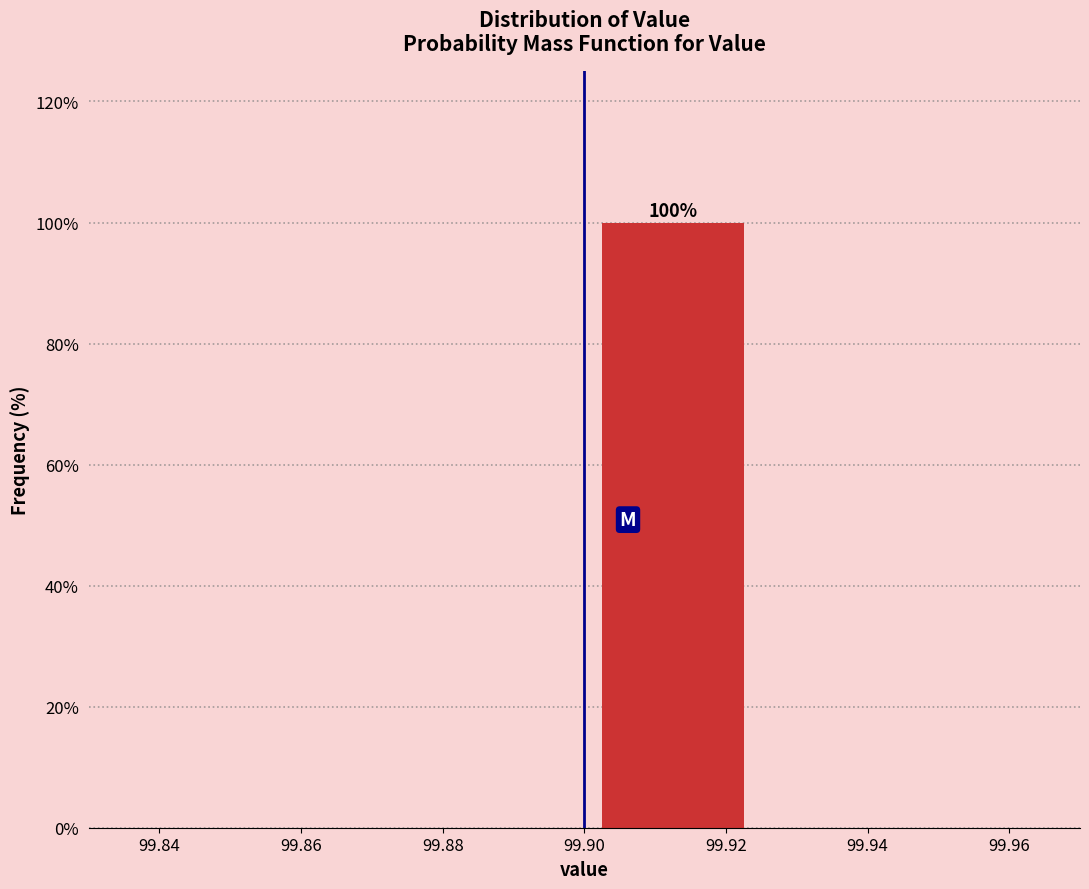

Over which range of the x-axis is the bar tallest?

99.900 to 99.925